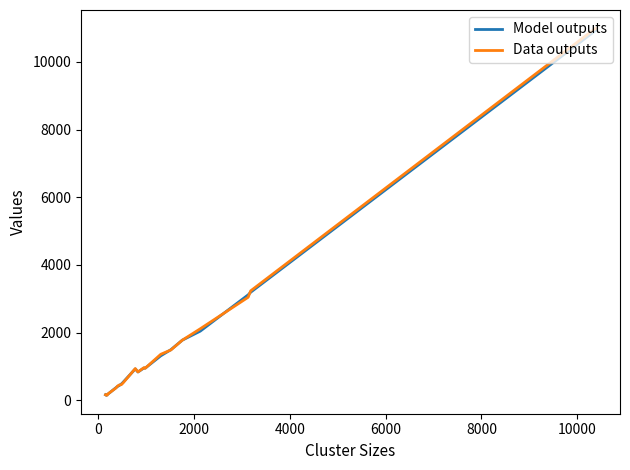

Which series has the widest spread of values?

Data outputs